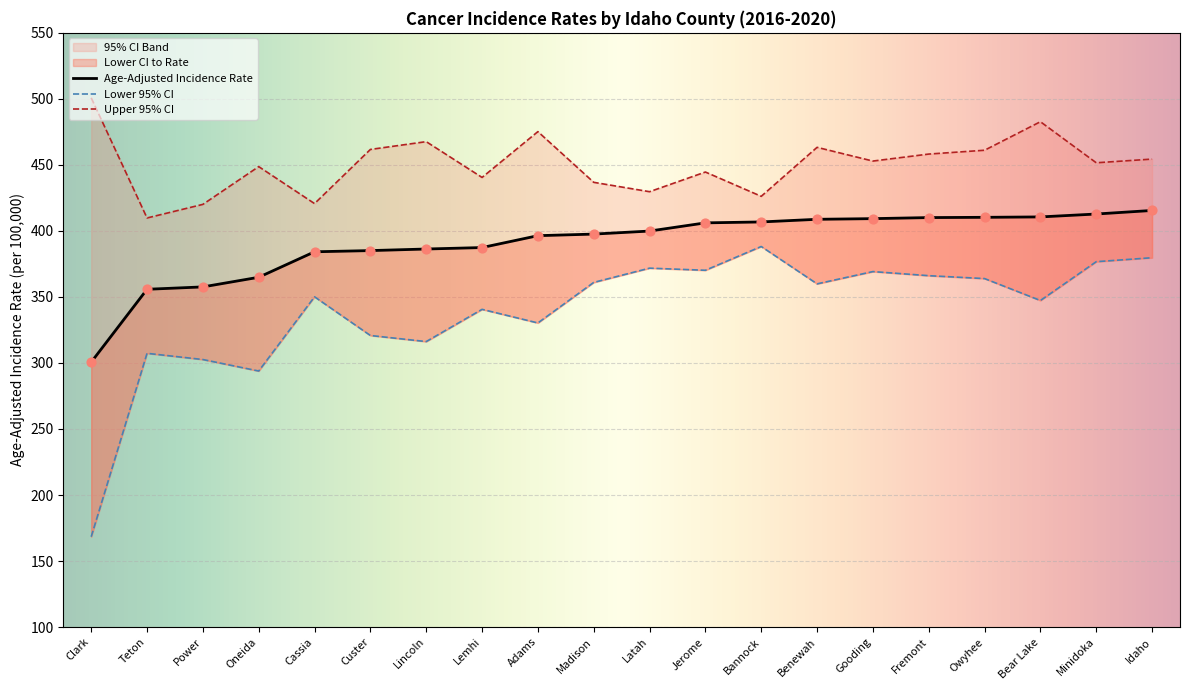

At which category is the sum across all series the highest?

Idaho